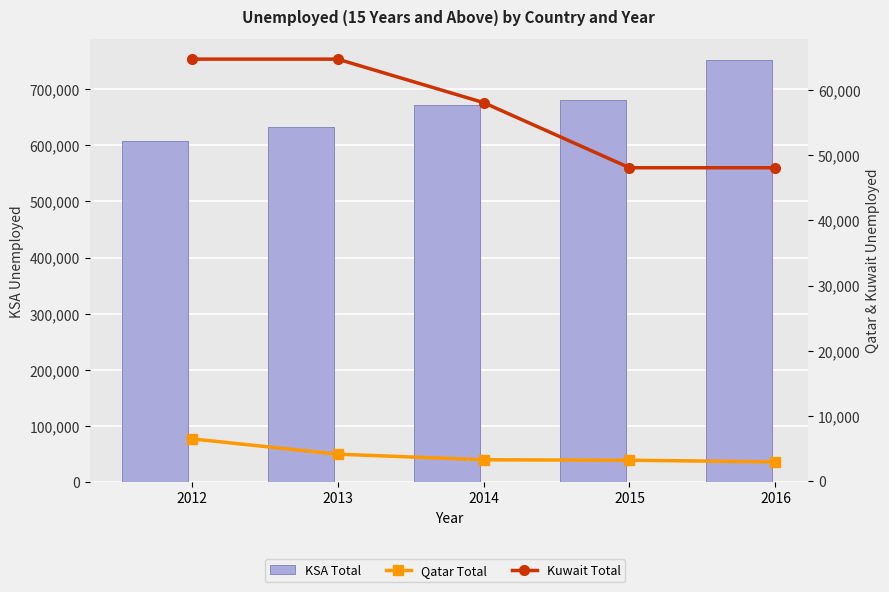

Where is Kuwait Total nearest to the value 56413?

2014